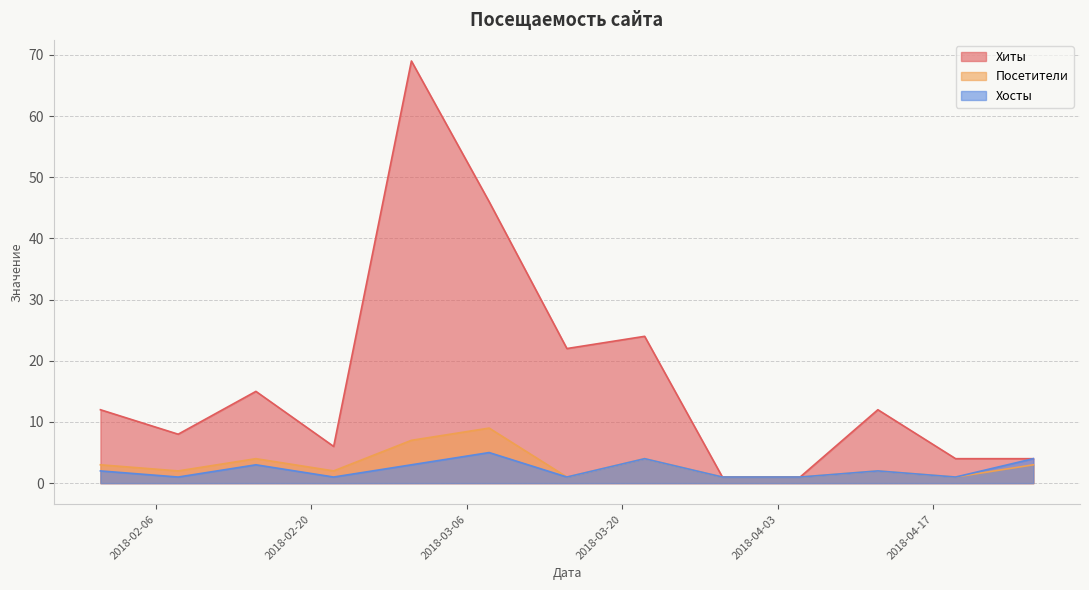

What are all the series names shown in the legend?

Хиты, Посетители, Хосты